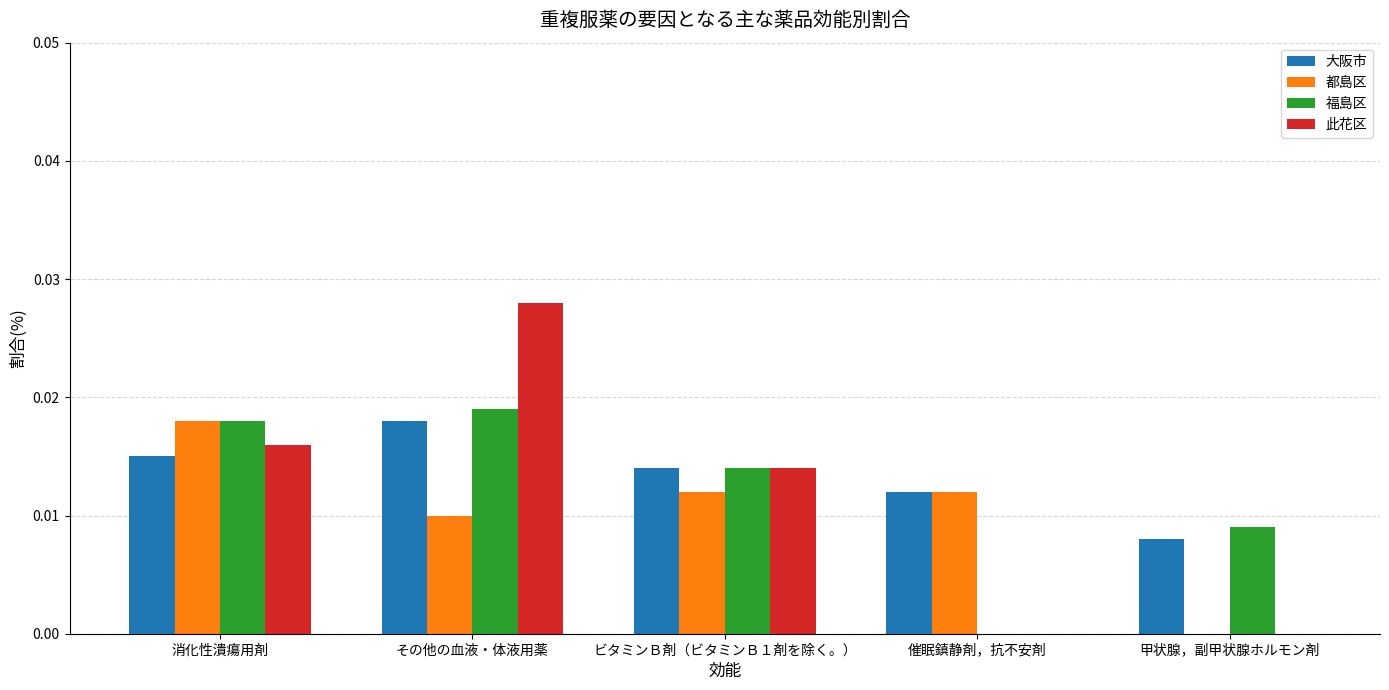

At which category is the sum across all series the highest?

その他の血液・体液用薬